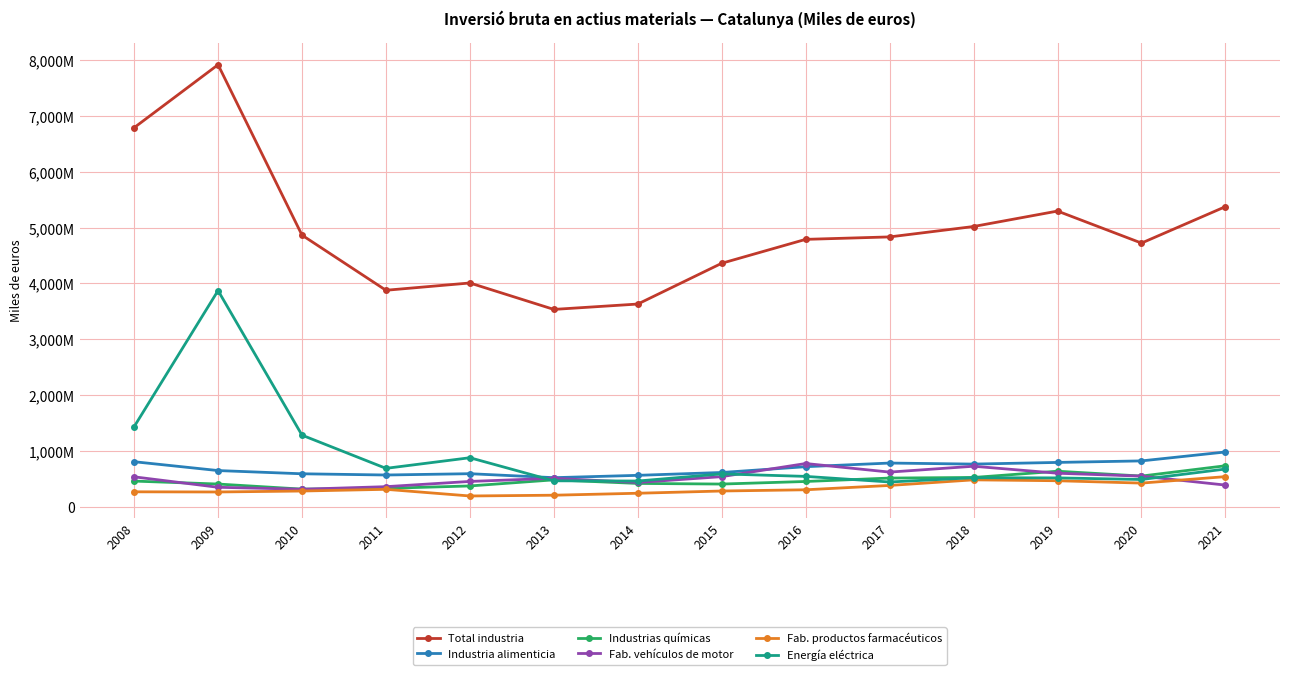

Which label corresponds to the smallest value in the chart?

2012